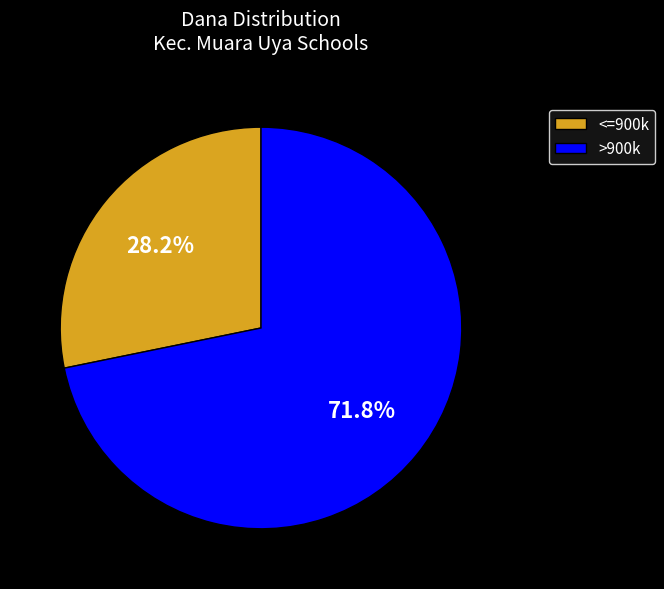

Count the number of slices in the pie.

2